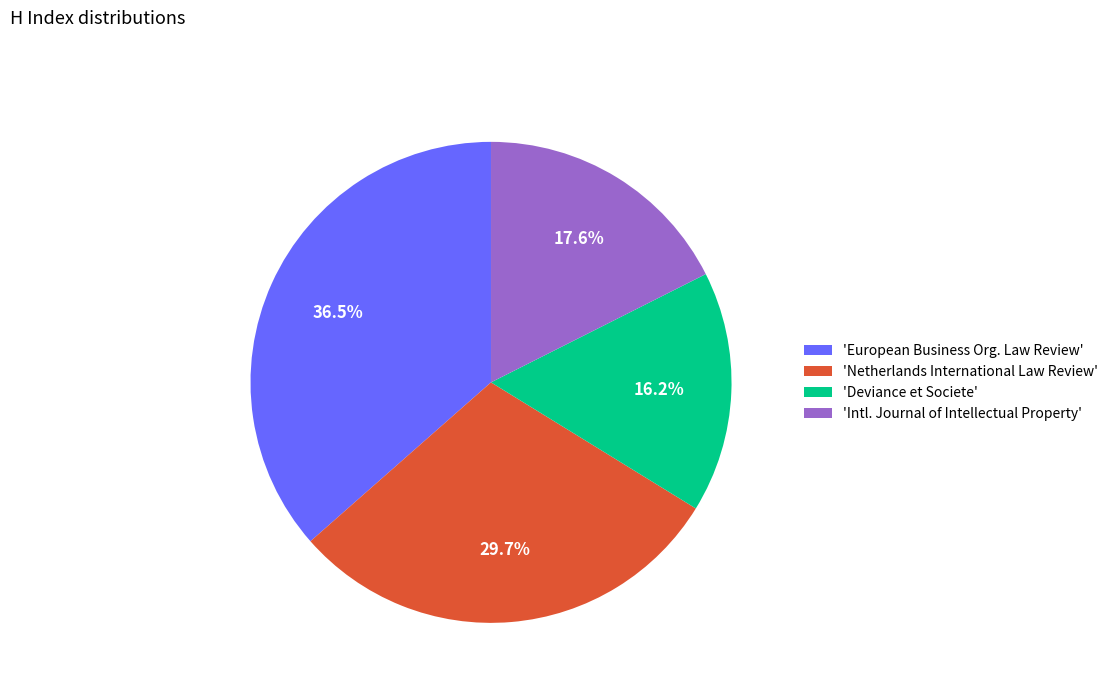

What is the smallest slice in the pie chart?

'Deviance et Societe'